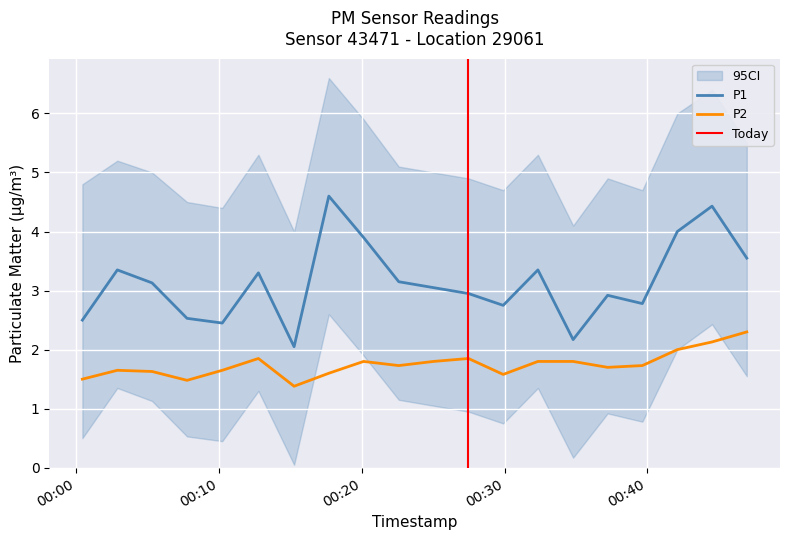

Reading left to right, transcribe all the data shown in this chart.

P1: 2.5	3.4	3.1	2.5	2.5	3.3	2.0	4.6	3.9	3.1	3.0	3.0	2.8	3.4	2.2	2.9	2.8	4.0	4.4	3.5
P2: 1.5	1.6	1.6	1.5	1.6	1.9	1.4	1.6	1.8	1.7	1.8	1.9	1.6	1.8	1.8	1.7	1.7	2.0	2.1	2.3